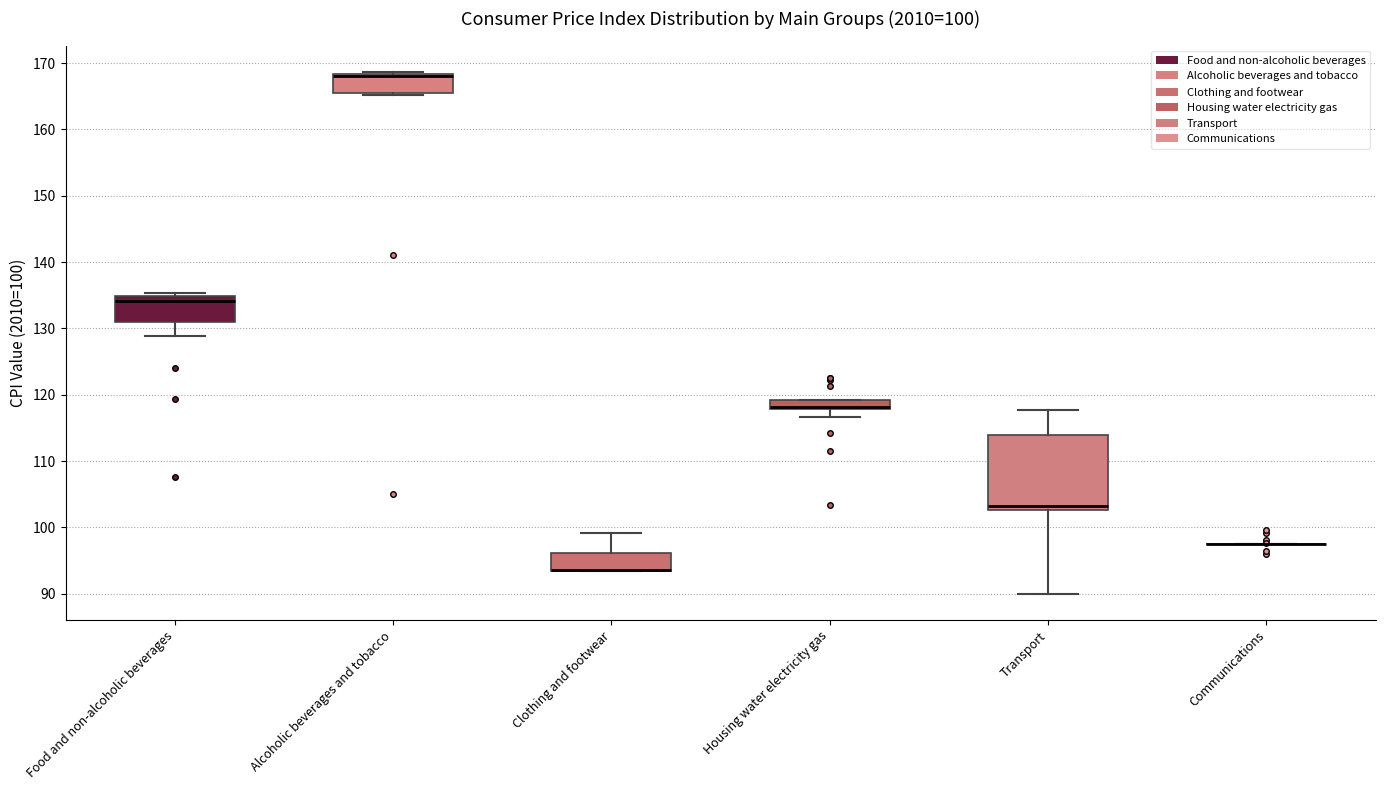

Comparing the boxes themselves (not the whiskers), which one is the tallest?

Transport